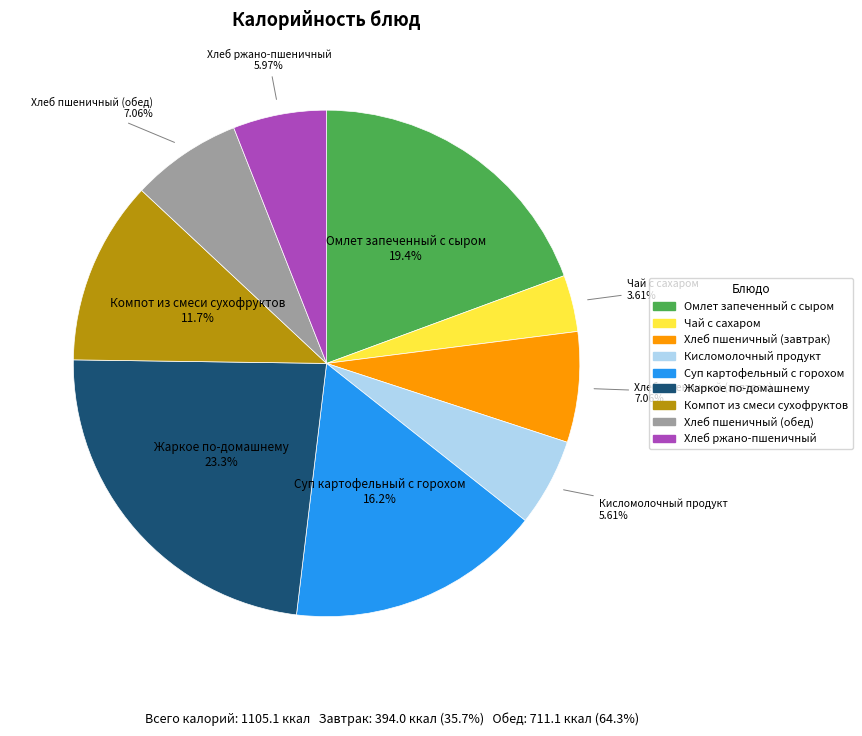

Which has a higher value, Компот из смеси сухофруктов or Кисломолочный продукт?

Компот из смеси сухофруктов